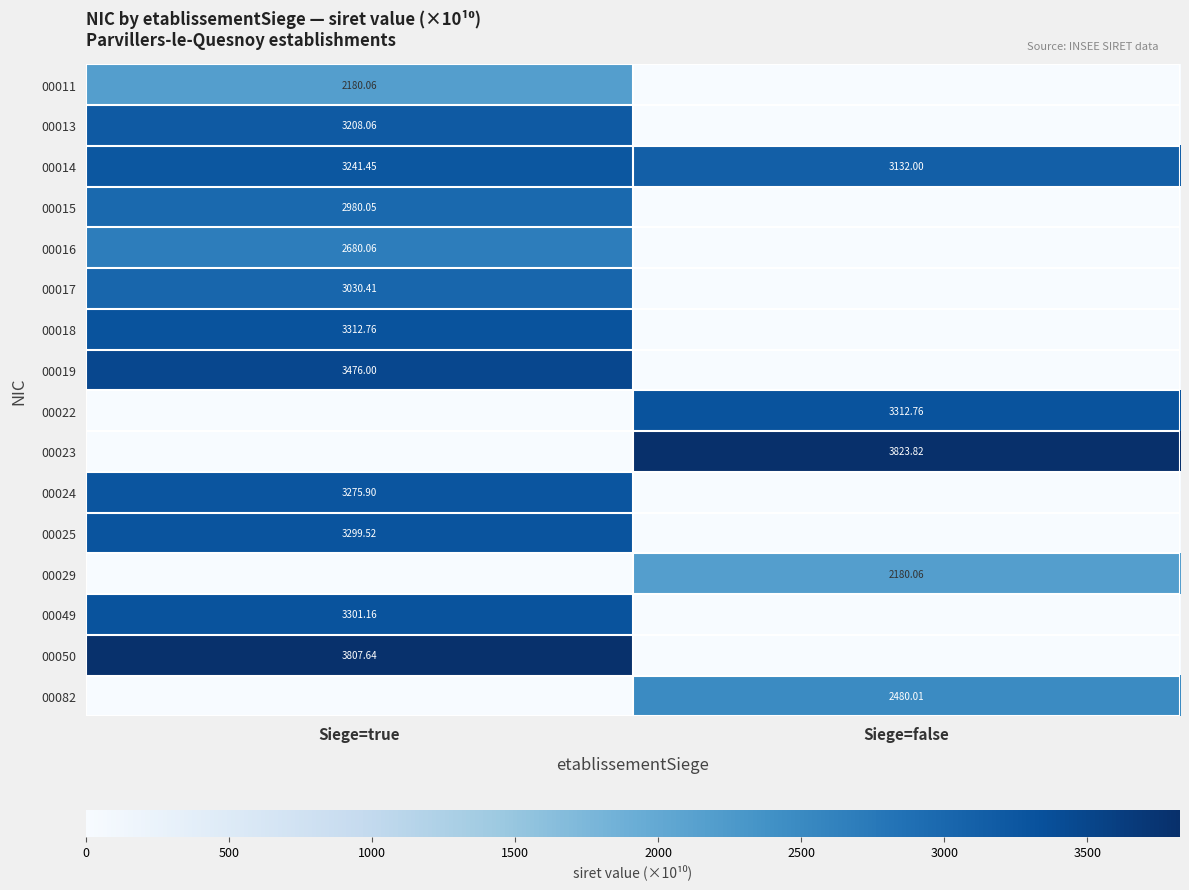

Is it true that 00014 equals 5569.7 at Siege=true?

False